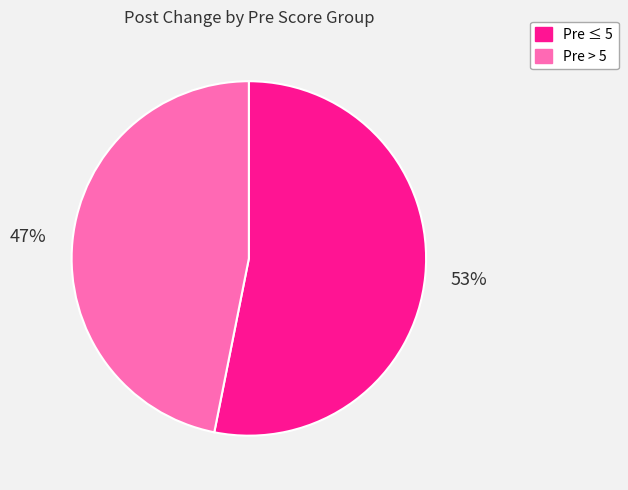

Is there any slice that represents more than half of the pie?

Yes